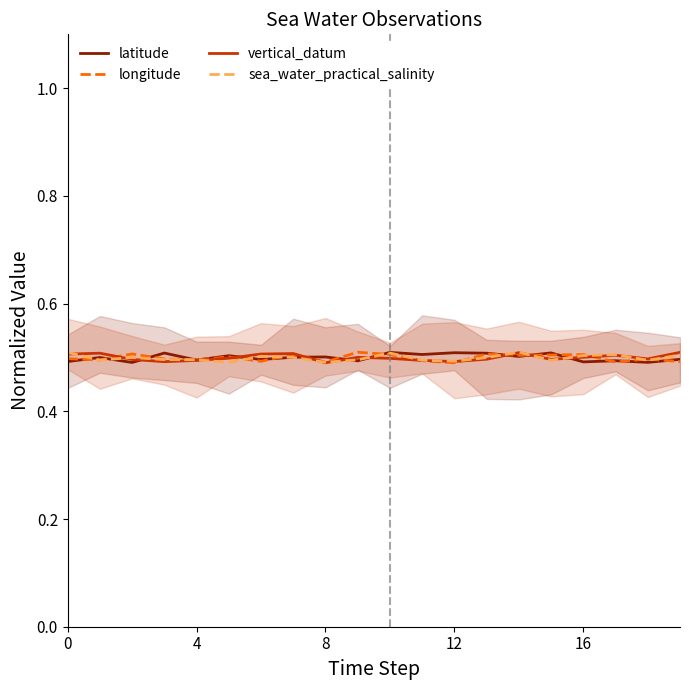

The latitude series shows 0.7 at 12. True or false?

False